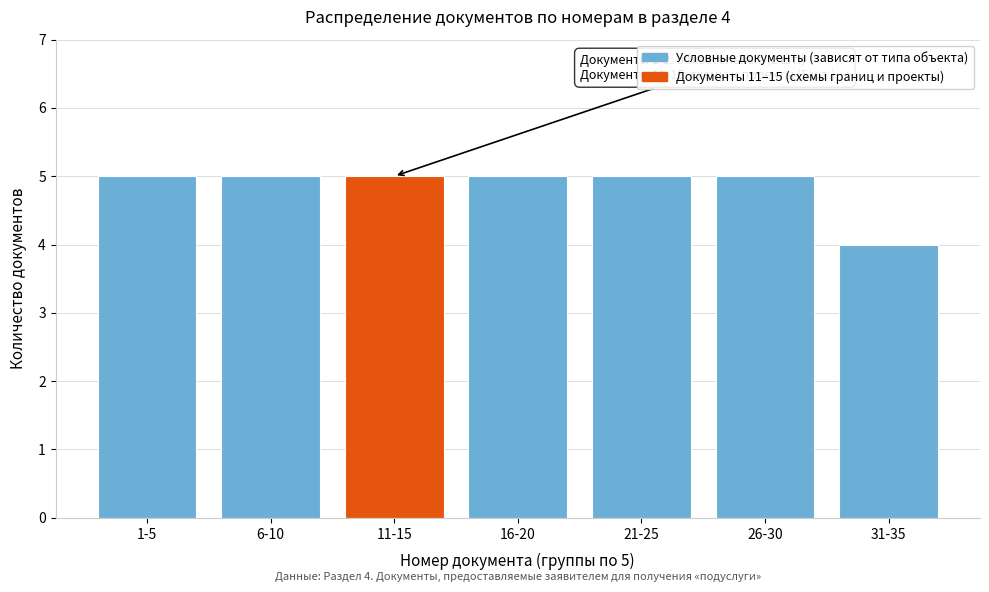

Reading right to left, what are all the values shown in this chart?

4	5	5	5	5	5	5